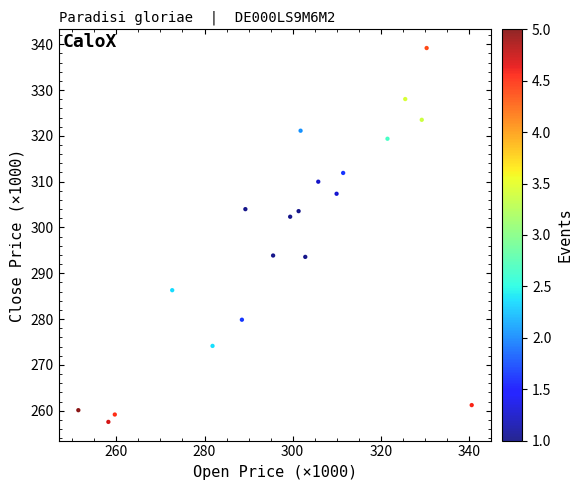

What is the range of X values (max minus min)?

89.3